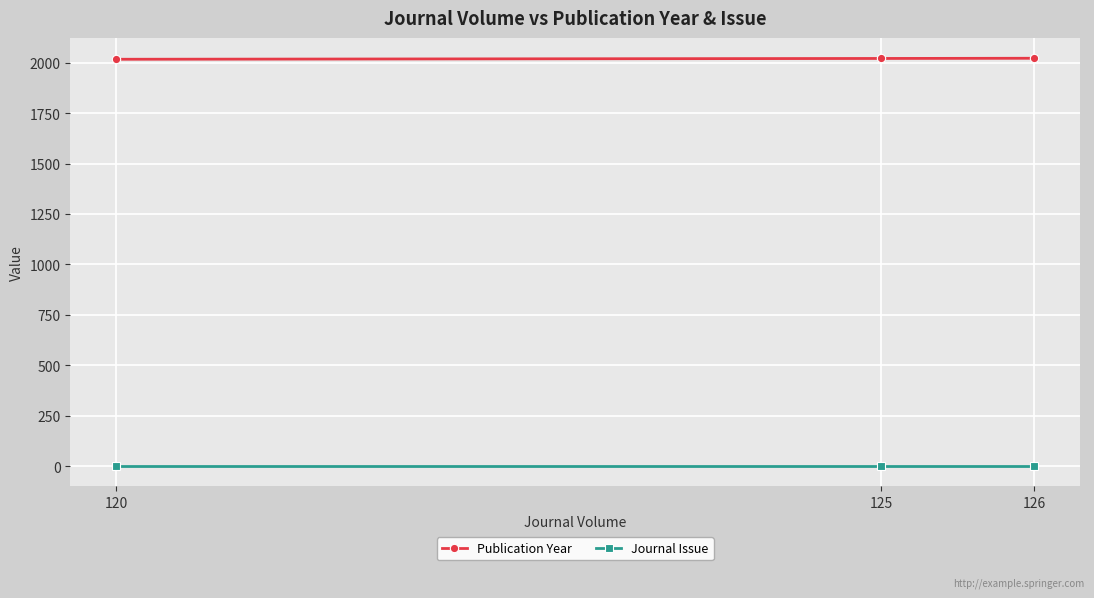

What is the value of the Journal Issue point at the 3rd from the left?

2